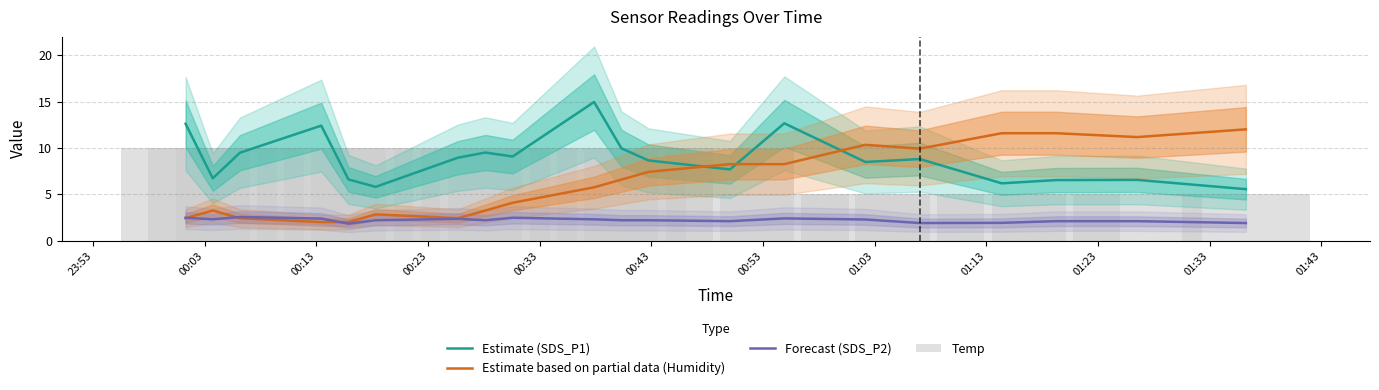

Reading right to left, what are all the values shown in this chart?

Estimate (SDS_P1): 5.5	6.5	6.5	6.2	8.8	8.5	12.7	7.7	8.7	9.9	14.9	9.1	9.5	8.9	5.8	6.6	12.4	9.5	6.7	12.6
Estimate based on partial data (Humidity): 12.0	11.2	11.6	11.6	9.9	10.3	8.3	8.3	7.4	6.6	5.7	4.1	3.2	2.4	2.8	2.0	2.0	2.4	3.2	2.4
Forecast (SDS_P2): 1.9	2.1	2.1	1.9	1.9	2.3	2.4	2.1	2.2	2.2	2.3	2.5	2.2	2.4	2.2	1.8	2.4	2.5	2.3	2.5
Temp: 5.0	5.0	5.0	5.0	5.0	5.0	5.0	10.0	10.0	10.0	10.0	10.0	10.0	10.0	10.0	10.0	10.0	10.0	10.0	10.0